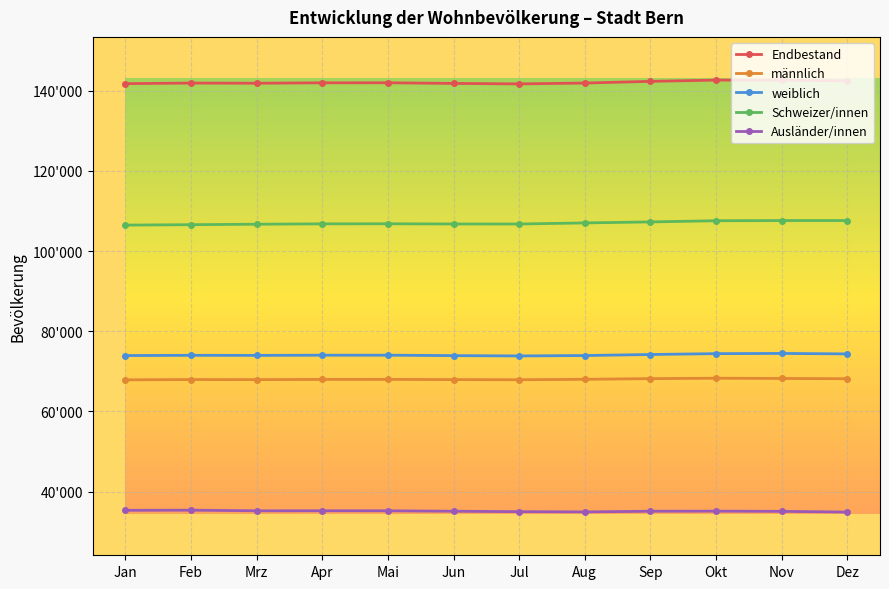

Between Apr and Sep, which series saw the biggest shift?

Schweizer/innen